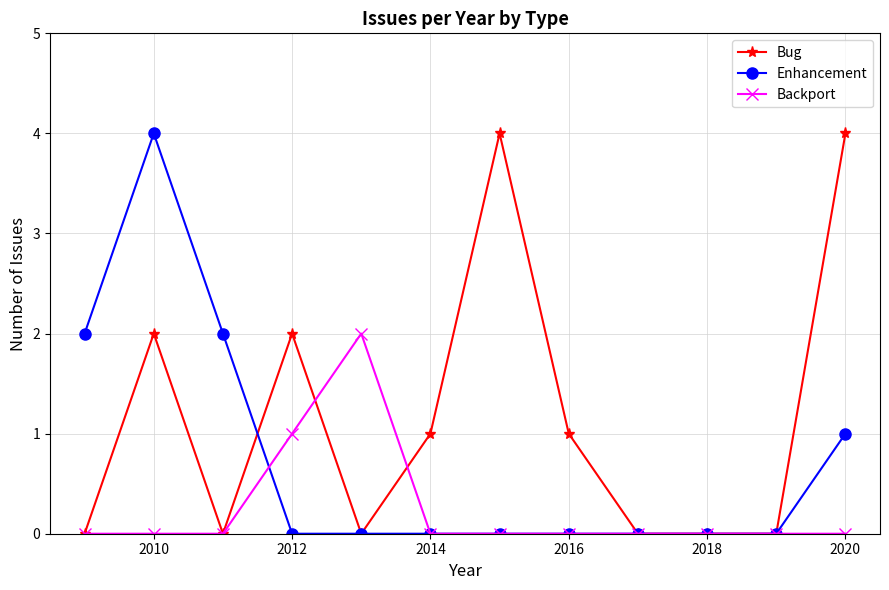

What are all the series names shown in the legend?

Bug, Enhancement, Backport